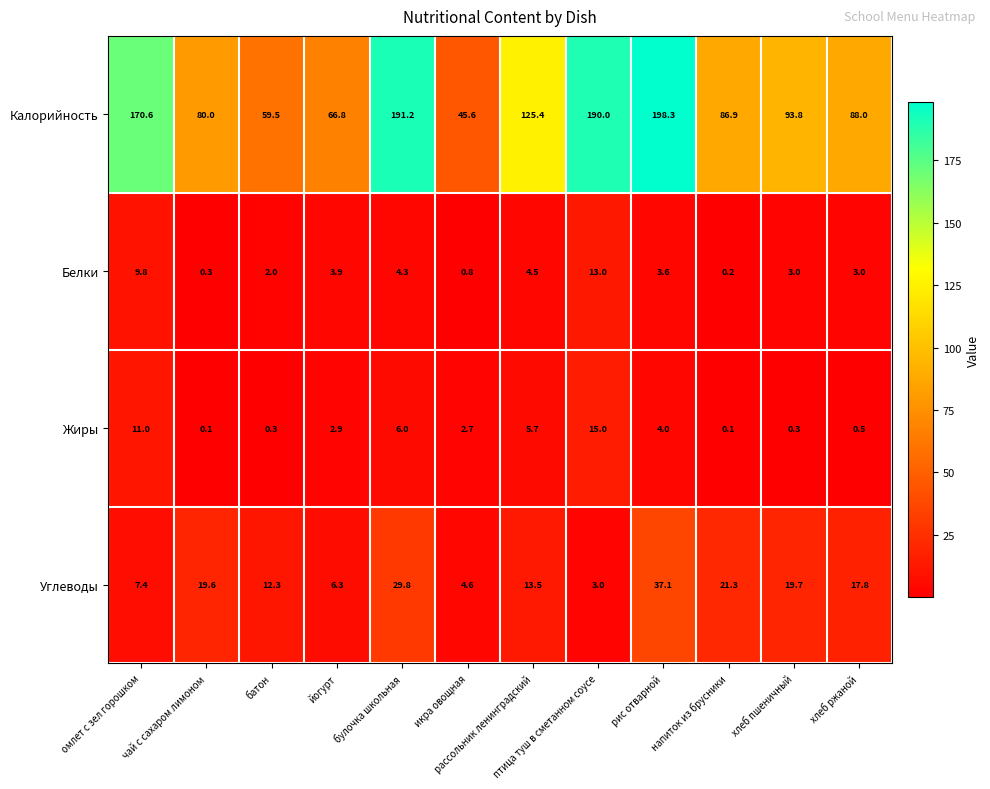

At which category does the chart reach its peak across all series?

рис отварной